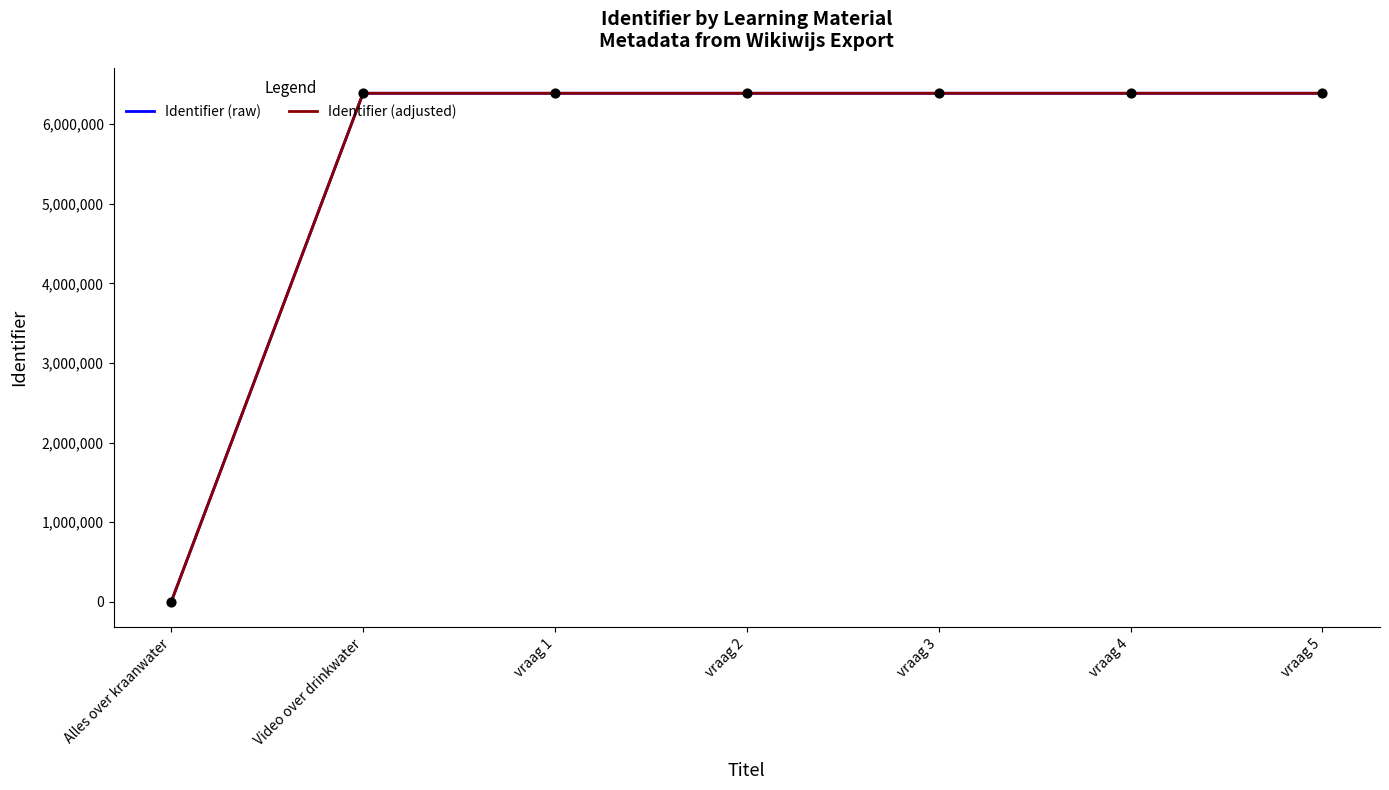

Which series has the widest spread of values?

Identifier (raw)